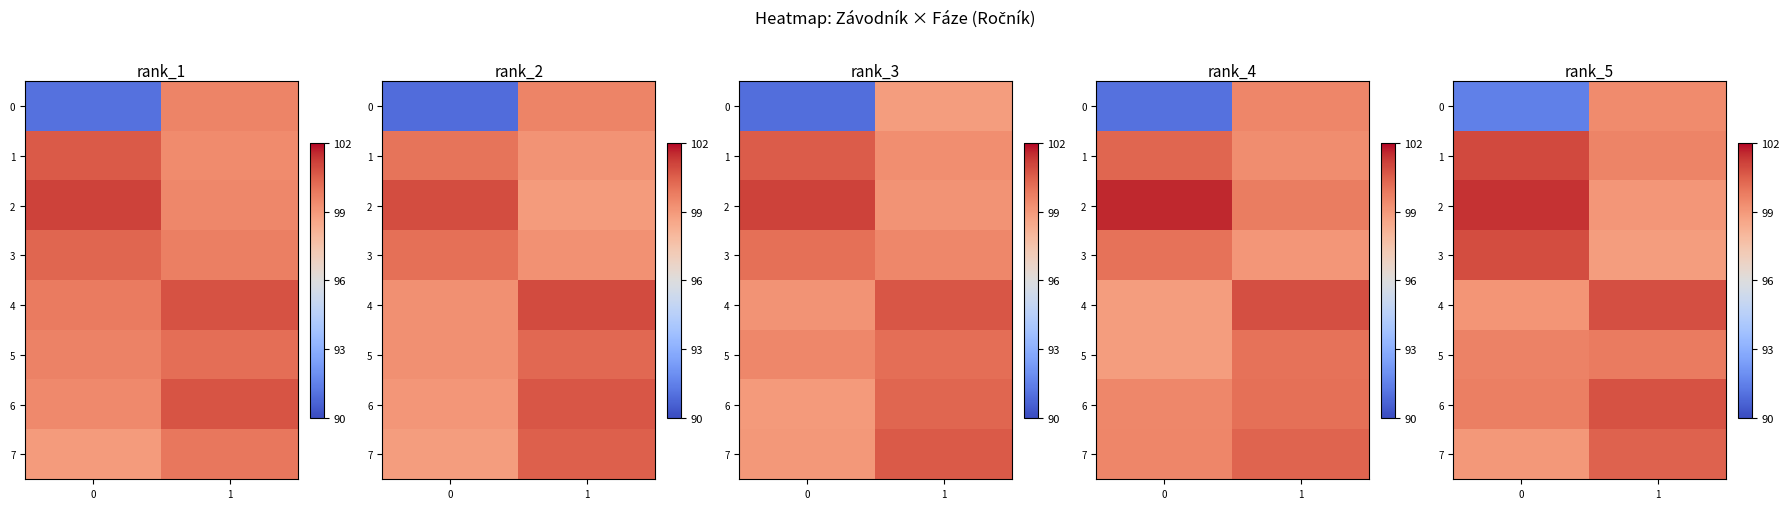

The value of row_5 at 1 is 133071.8. True or false?

False